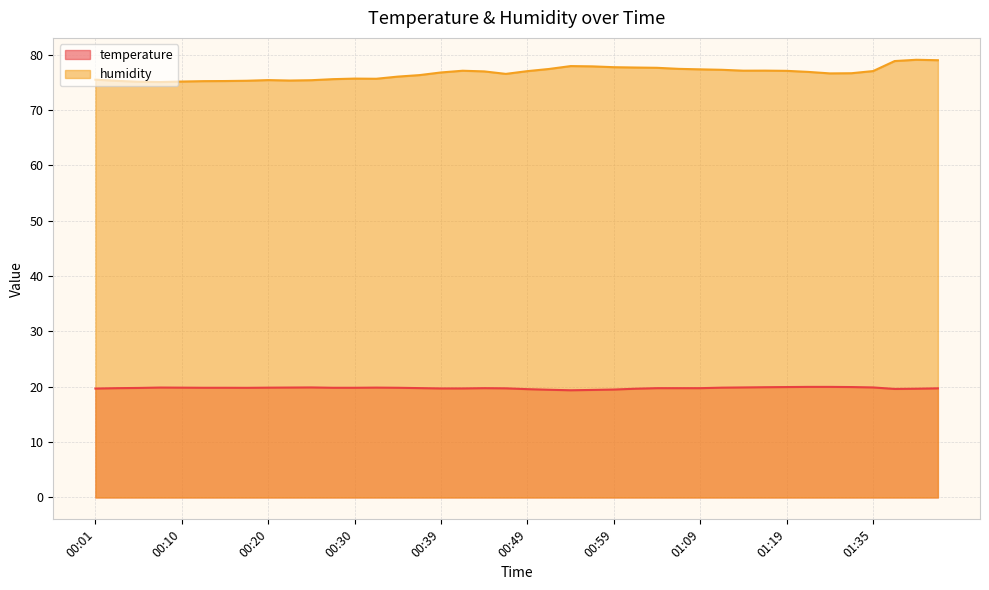

What are all the series names shown in the legend?

temperature, humidity